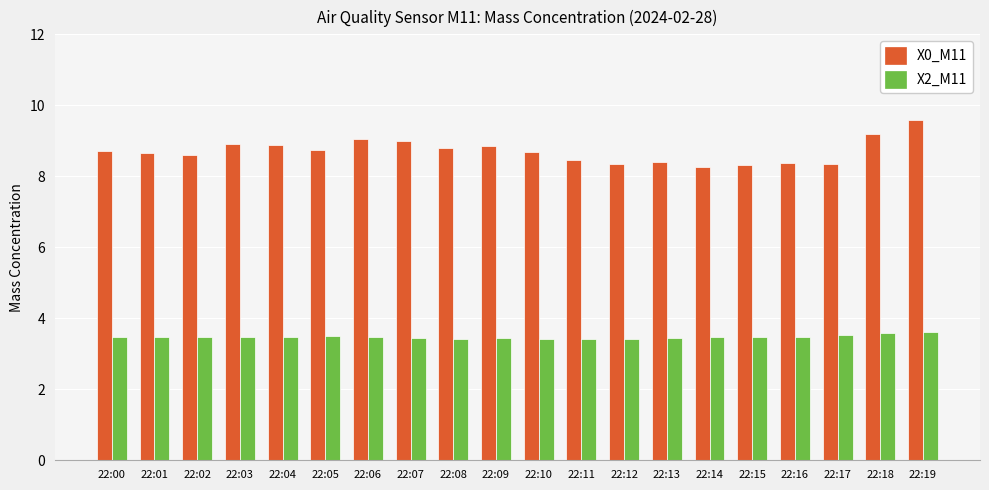

Which series has the largest range (max minus min)?

X0_M11